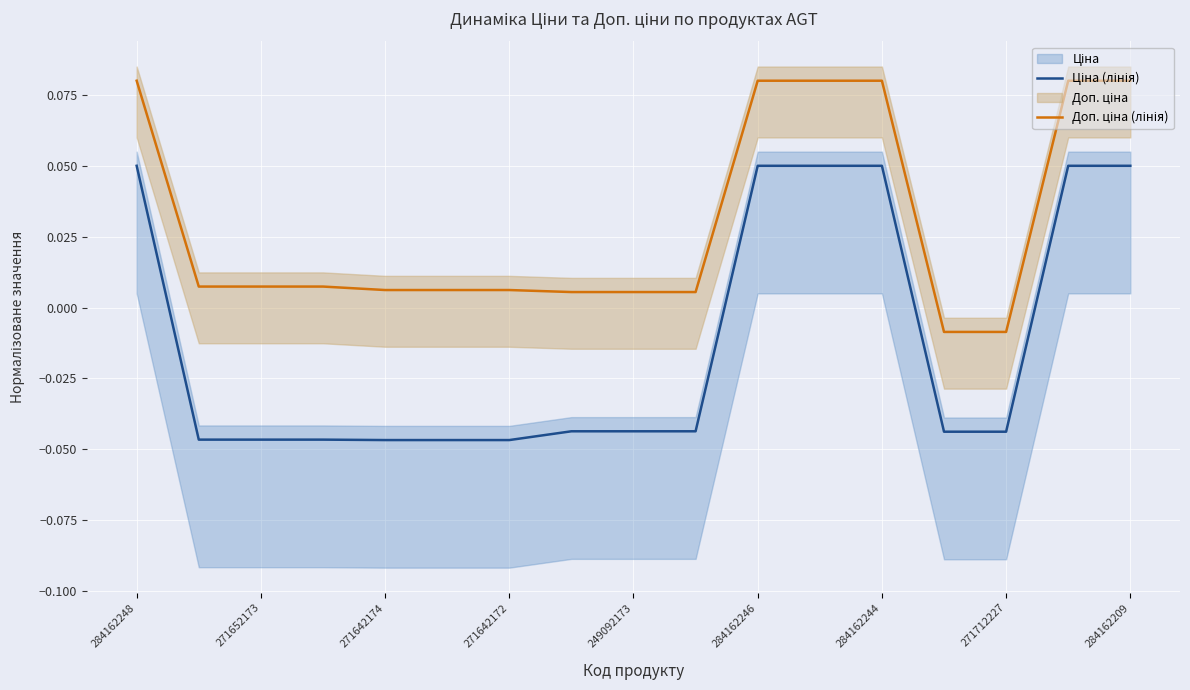

What is the difference between the maximum and second lowest values in the Доп. ціна (лінія) series?

0.1